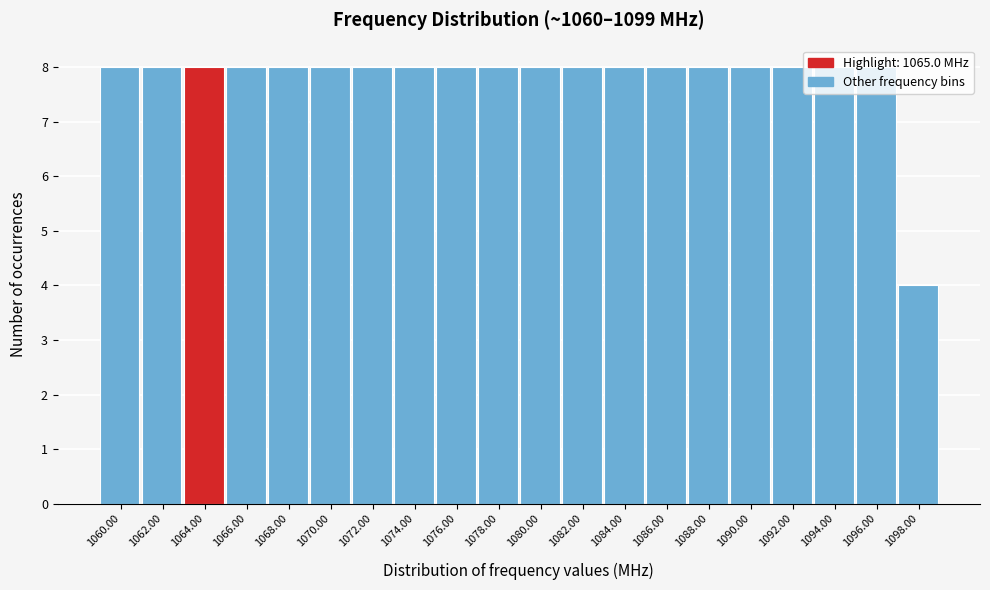

What is the sum of the values at 1076.00 and 1060.00?

16